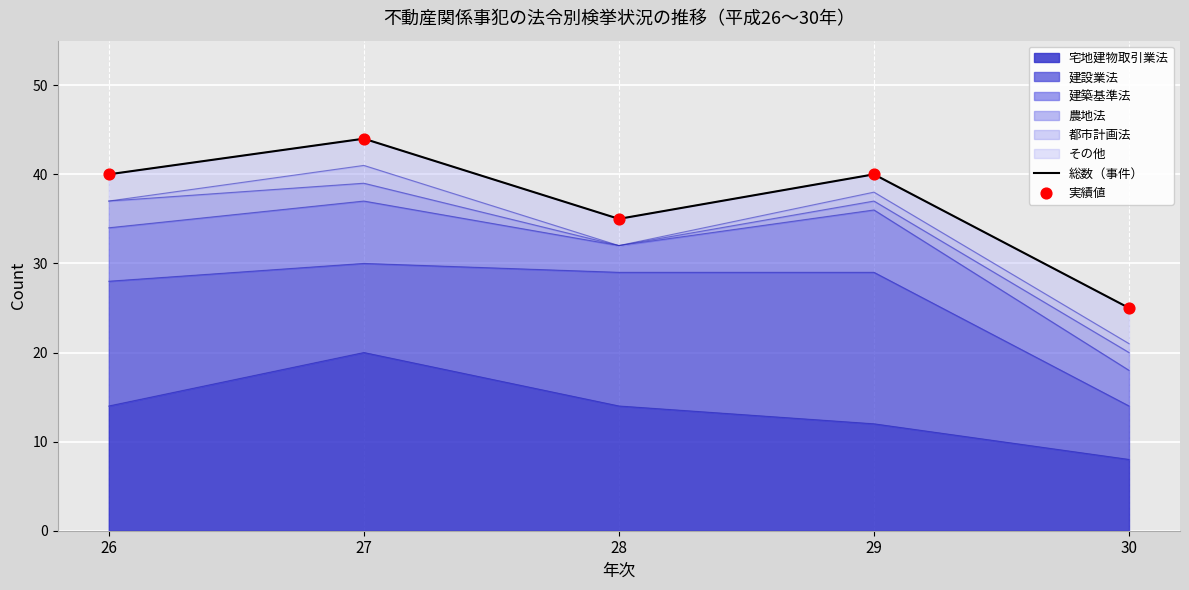

Which series has the largest Y range (max minus min)?

総数（事件）